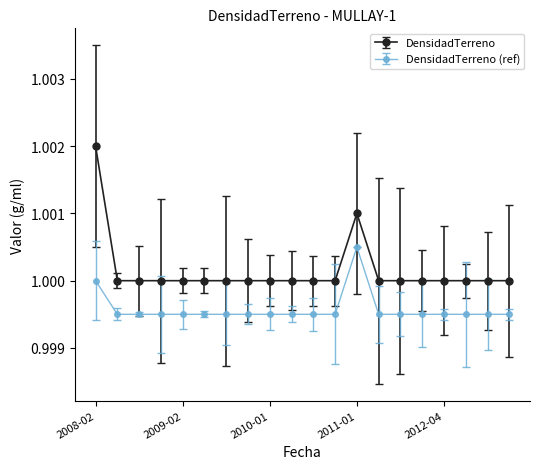

What is the sum of all DensidadTerreno (ref) values?

20.0